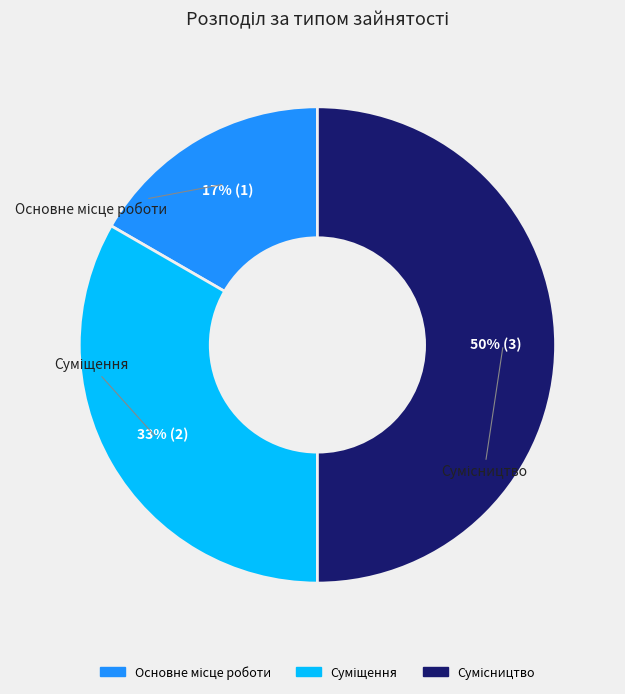

How many segments does this pie chart have?

3